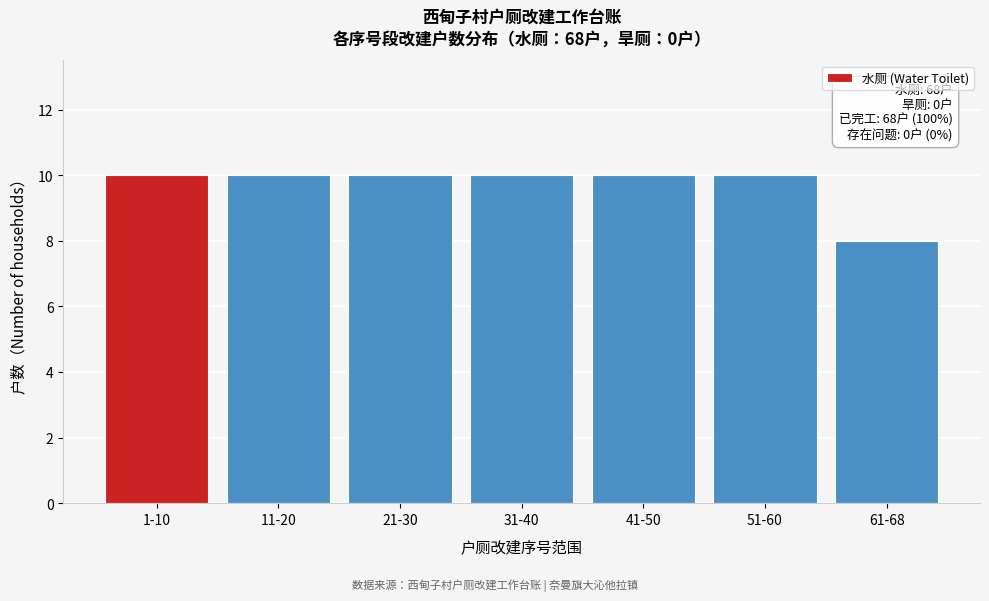

Reading left to right, what are all the values shown in this chart?

1-10=10	11-20=10	21-30=10	31-40=10	41-50=10	51-60=10	61-68=8